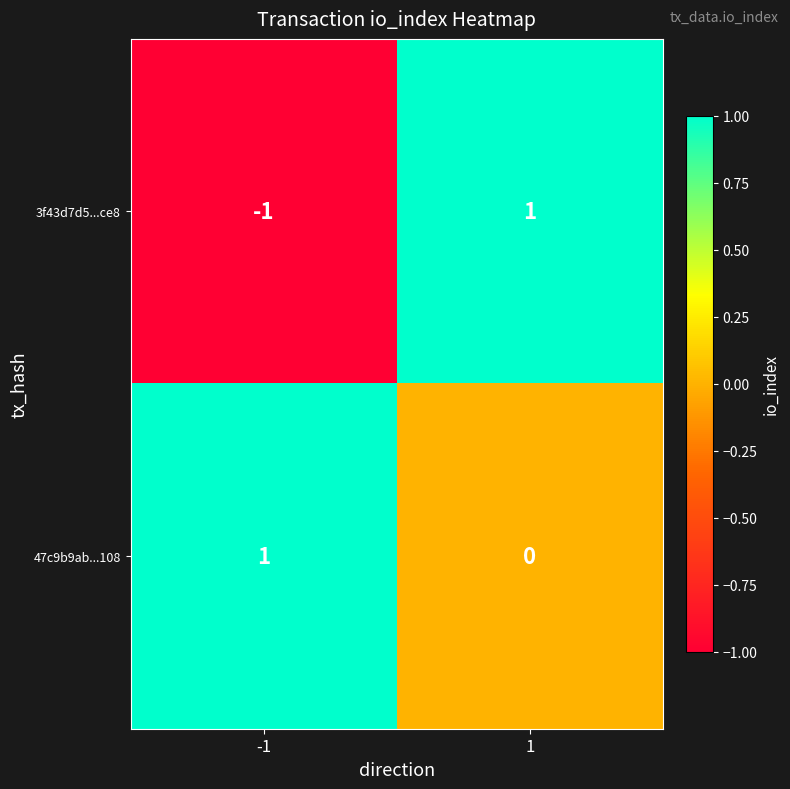

How many data points does each series have?

2